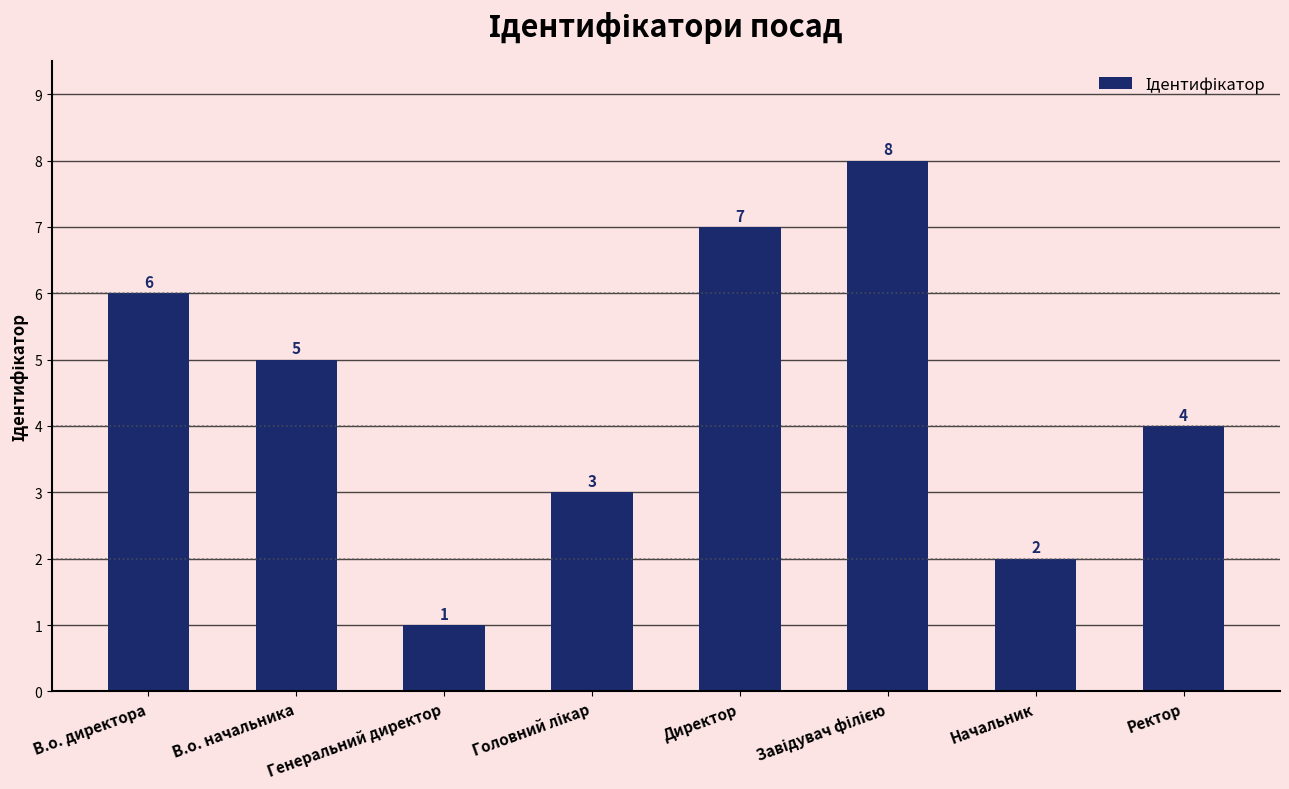

True or false: the data shows 7 at Директор.

True